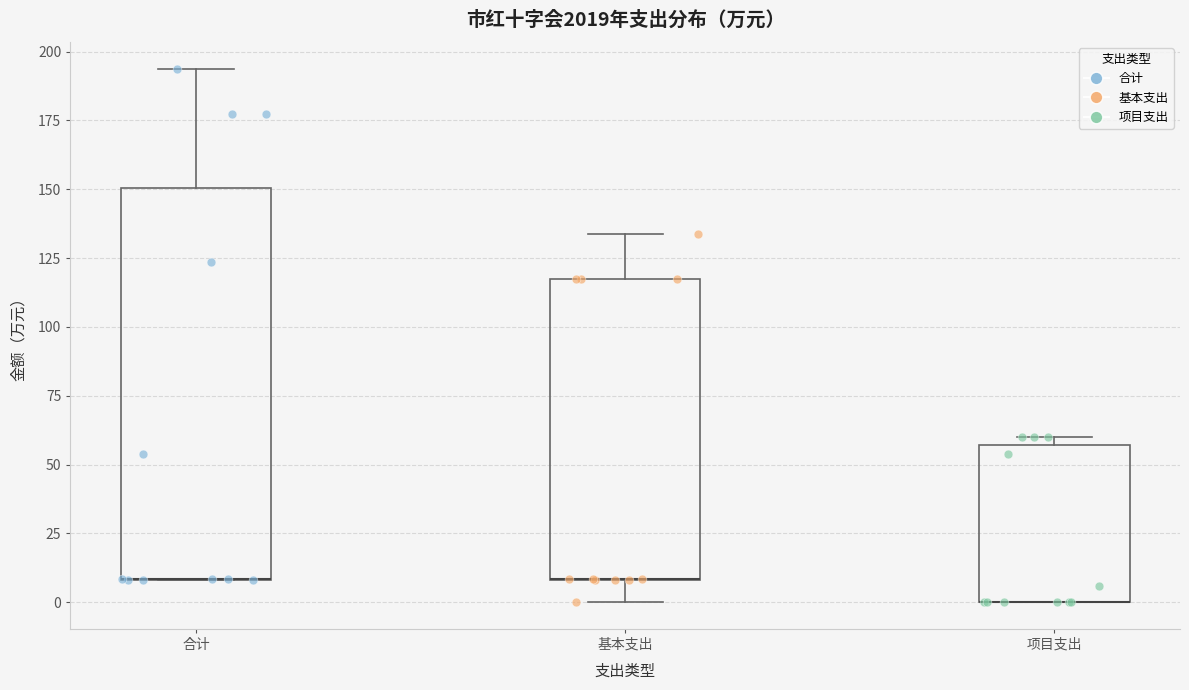

Where is the lower edge of the box for 项目支出 on the y-axis? The values are not printed on the chart, so give them approximately, as read against the axis.

0